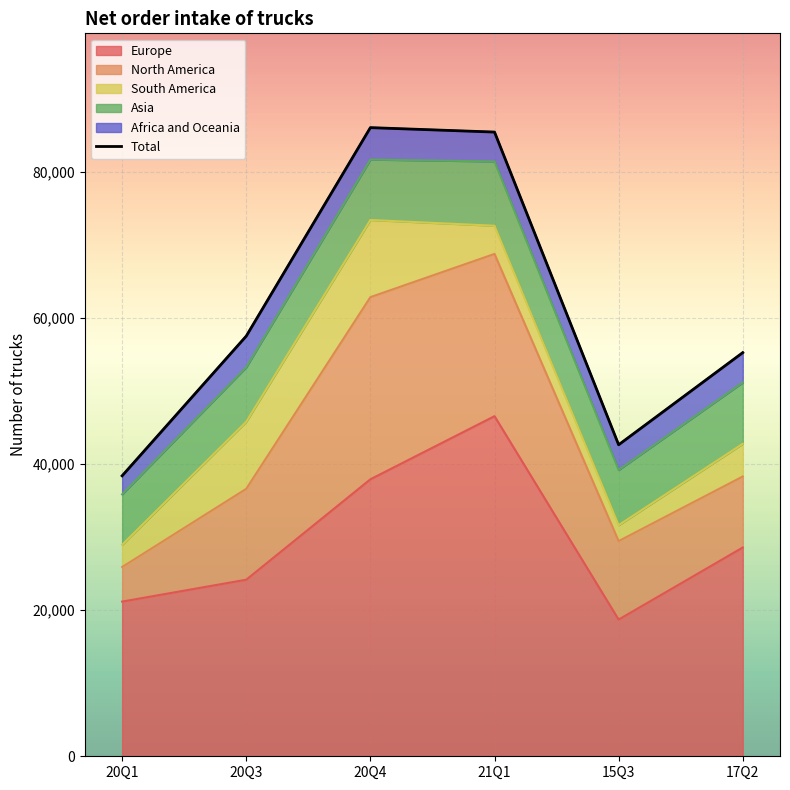

Reading left to right, extract all data points from this chart.

Europe: 20Q1=21178	20Q3=24175	20Q4=37922	21Q1=46564	15Q3=18715	17Q2=28583
North America: 20Q1=4732	20Q3=12441	20Q4=24939	21Q1=22215	15Q3=10745	17Q2=9720
South America: 20Q1=3044	20Q3=9188	20Q4=10562	21Q1=3856	15Q3=2176	17Q2=4478
Asia: 20Q1=6913	20Q3=7455	20Q4=8272	21Q1=8802	15Q3=7556	17Q2=8390
Africa and Oceania: 20Q1=2532	20Q3=4271	20Q4=4374	21Q1=4024	15Q3=3456	17Q2=4094